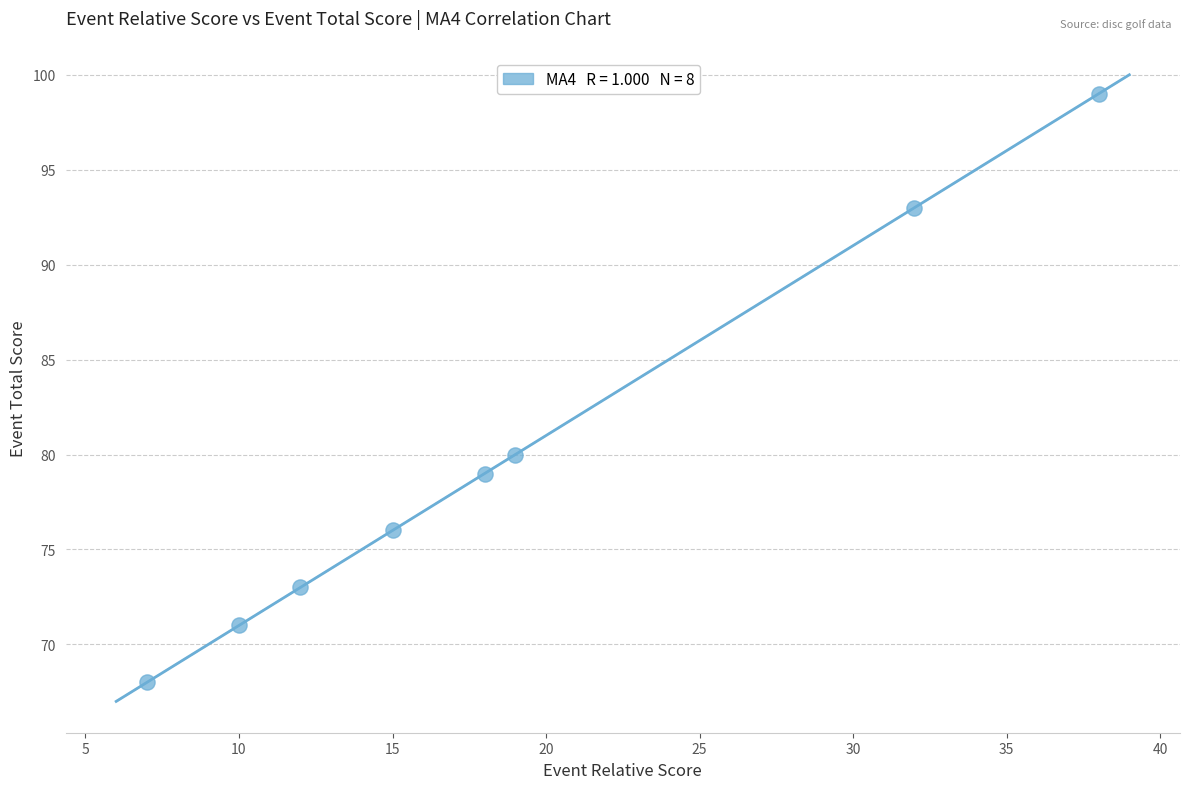

What Y value in the scatter plot is closest to 83?

80